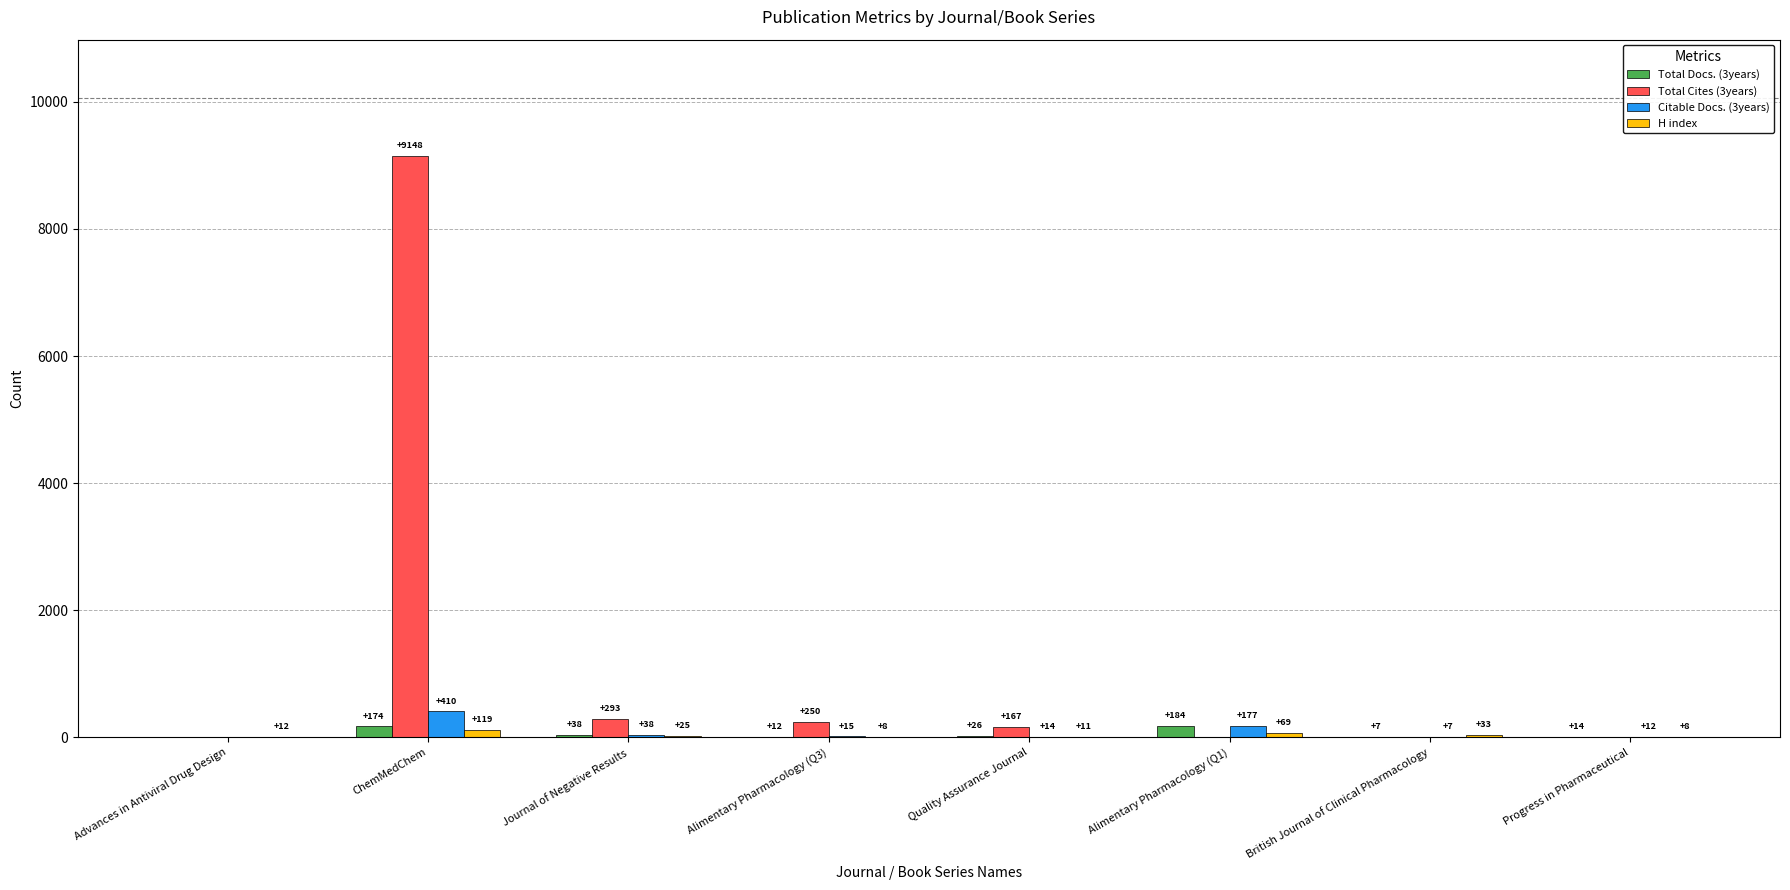

True or false: Total Cites (3years) has a value of 0 at Progress in Pharmaceutical.

True